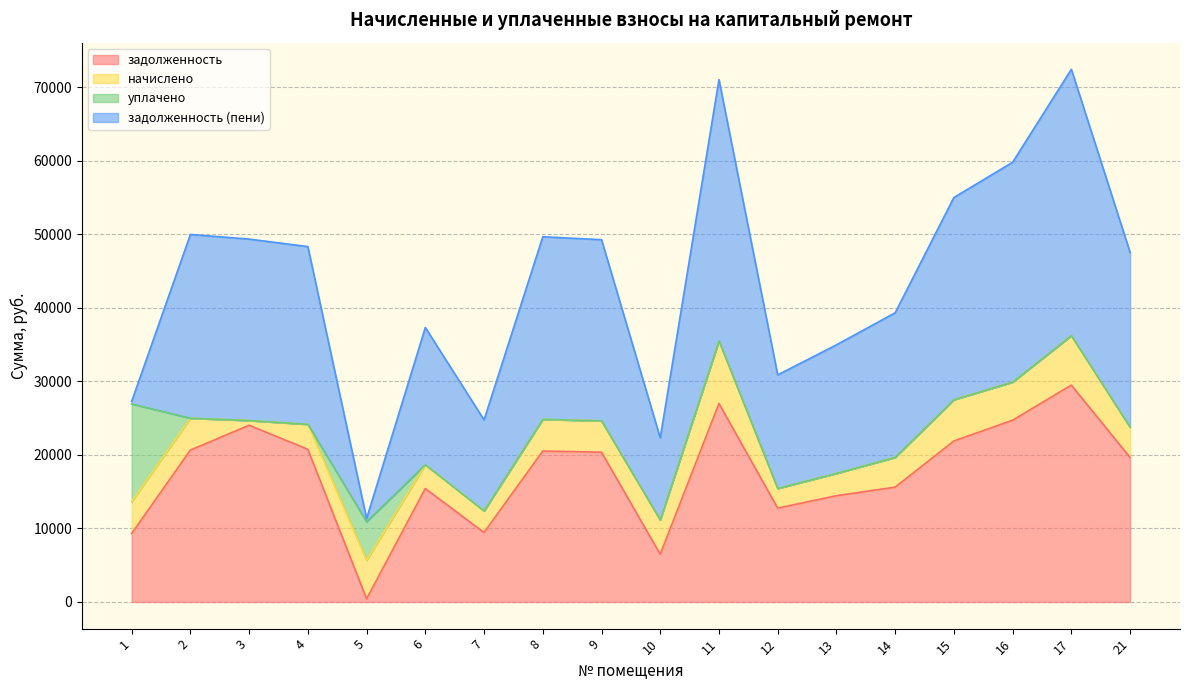

In задолженность (пени), how many points are higher than both neighbors (excluding endpoints)?

5